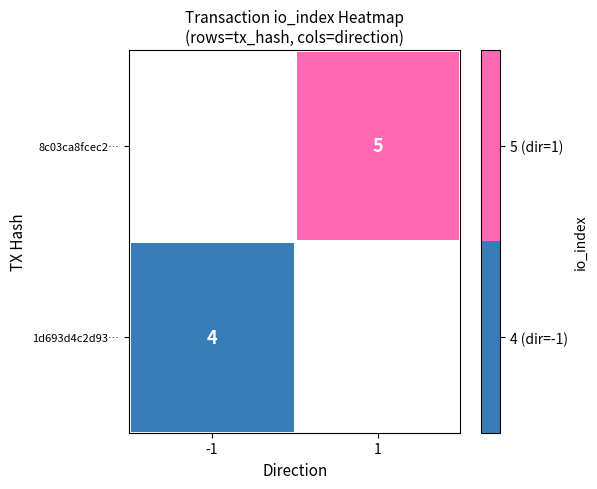

At how many categories does at least one series exceed 4?

1